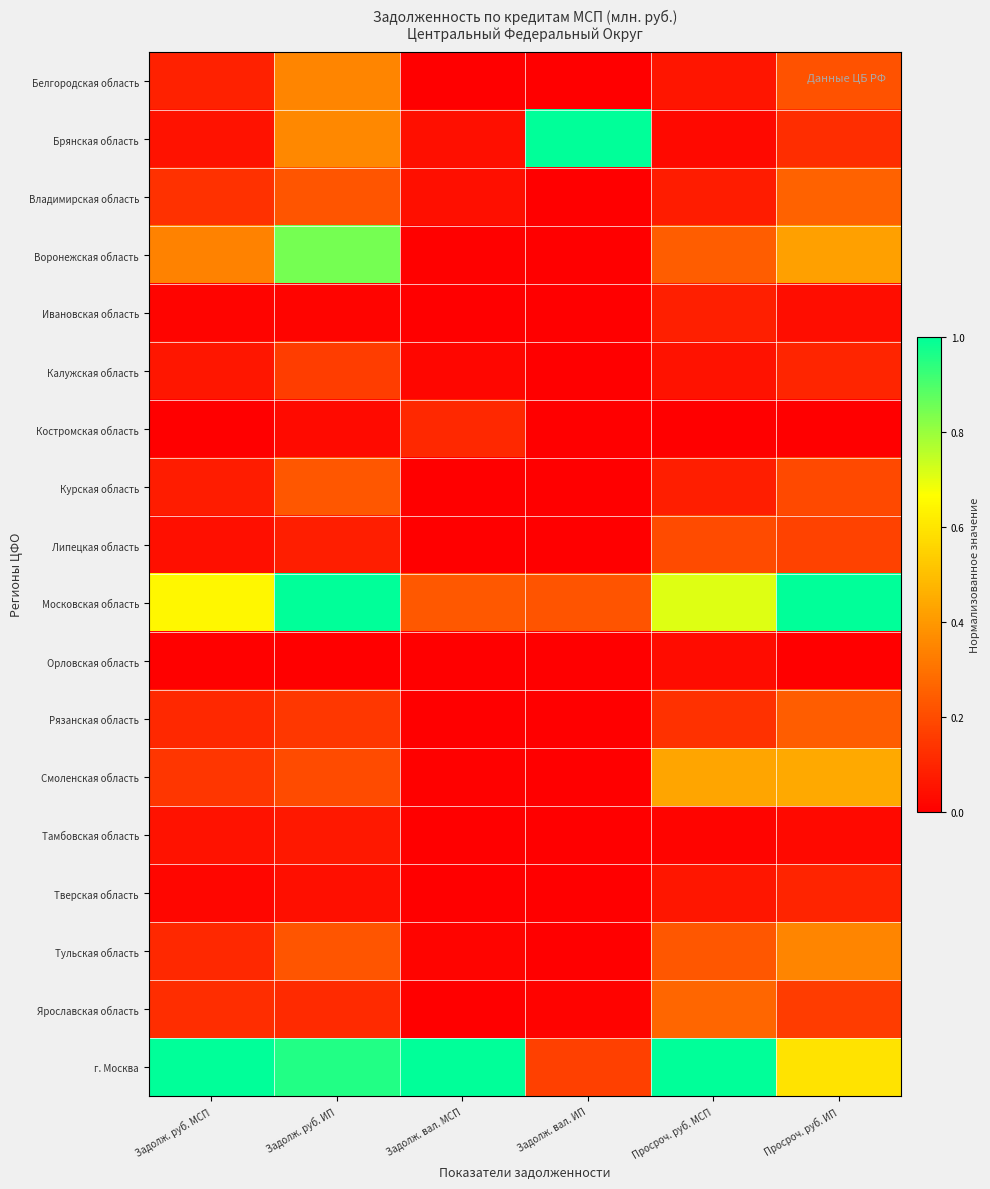

Reading left to right, list all the values displayed in this chart.

Белгородская область: Задолж. руб. МСП=0.1	Задолж. руб. ИП=0.3	Задолж. вал. МСП=0.0	Задолж. вал. ИП=0.0	Просроч. руб. МСП=0.1	Просроч. руб. ИП=0.2
Брянская область: Задолж. руб. МСП=0.0	Задолж. руб. ИП=0.4	Задолж. вал. МСП=0.0	Задолж. вал. ИП=1.0	Просроч. руб. МСП=0.0	Просроч. руб. ИП=0.1
Владимирская область: Задолж. руб. МСП=0.1	Задолж. руб. ИП=0.2	Задолж. вал. МСП=0.0	Задолж. вал. ИП=0.0	Просроч. руб. МСП=0.1	Просроч. руб. ИП=0.3
Воронежская область: Задолж. руб. МСП=0.3	Задолж. руб. ИП=0.8	Задолж. вал. МСП=0.0	Задолж. вал. ИП=0.0	Просроч. руб. МСП=0.2	Просроч. руб. ИП=0.4
Ивановская область: Задолж. руб. МСП=0.0	Задолж. руб. ИП=0.0	Задолж. вал. МСП=0.0	Задолж. вал. ИП=0.0	Просроч. руб. МСП=0.1	Просроч. руб. ИП=0.0
Калужская область: Задолж. руб. МСП=0.1	Задолж. руб. ИП=0.2	Задолж. вал. МСП=0.0	Задолж. вал. ИП=0.0	Просроч. руб. МСП=0.0	Просроч. руб. ИП=0.1
Костромская область: Задолж. руб. МСП=0.0	Задолж. руб. ИП=0.0	Задолж. вал. МСП=0.1	Задолж. вал. ИП=0.0	Просроч. руб. МСП=0.0	Просроч. руб. ИП=0.0
Курская область: Задолж. руб. МСП=0.1	Задолж. руб. ИП=0.2	Задолж. вал. МСП=0.0	Задолж. вал. ИП=0.0	Просроч. руб. МСП=0.1	Просроч. руб. ИП=0.2
Липецкая область: Задолж. руб. МСП=0.0	Задолж. руб. ИП=0.1	Задолж. вал. МСП=0.0	Задолж. вал. ИП=0.0	Просроч. руб. МСП=0.2	Просроч. руб. ИП=0.2
Московская область: Задолж. руб. МСП=0.6	Задолж. руб. ИП=1.0	Задолж. вал. МСП=0.2	Задолж. вал. ИП=0.2	Просроч. руб. МСП=0.7	Просроч. руб. ИП=1.0
Орловская область: Задолж. руб. МСП=0.0	Задолж. руб. ИП=0.0	Задолж. вал. МСП=0.0	Задолж. вал. ИП=0.0	Просроч. руб. МСП=0.0	Просроч. руб. ИП=0.0
Рязанская область: Задолж. руб. МСП=0.1	Задолж. руб. ИП=0.1	Задолж. вал. МСП=0.0	Задолж. вал. ИП=0.0	Просроч. руб. МСП=0.1	Просроч. руб. ИП=0.2
Смоленская область: Задолж. руб. МСП=0.1	Задолж. руб. ИП=0.2	Задолж. вал. МСП=0.0	Задолж. вал. ИП=0.0	Просроч. руб. МСП=0.4	Просроч. руб. ИП=0.4
Тамбовская область: Задолж. руб. МСП=0.0	Задолж. руб. ИП=0.1	Задолж. вал. МСП=0.0	Задолж. вал. ИП=0.0	Просроч. руб. МСП=0.0	Просроч. руб. ИП=0.0
Тверская область: Задолж. руб. МСП=0.0	Задолж. руб. ИП=0.0	Задолж. вал. МСП=0.0	Задолж. вал. ИП=0.0	Просроч. руб. МСП=0.1	Просроч. руб. ИП=0.1
Тульская область: Задолж. руб. МСП=0.1	Задолж. руб. ИП=0.2	Задолж. вал. МСП=0.0	Задолж. вал. ИП=0.0	Просроч. руб. МСП=0.2	Просроч. руб. ИП=0.3
Ярославская область: Задолж. руб. МСП=0.1	Задолж. руб. ИП=0.1	Задолж. вал. МСП=0.0	Задолж. вал. ИП=0.0	Просроч. руб. МСП=0.3	Просроч. руб. ИП=0.2
г. Москва: Задолж. руб. МСП=1.0	Задолж. руб. ИП=1.0	Задолж. вал. МСП=1.0	Задолж. вал. ИП=0.2	Просроч. руб. МСП=1.0	Просроч. руб. ИП=0.6